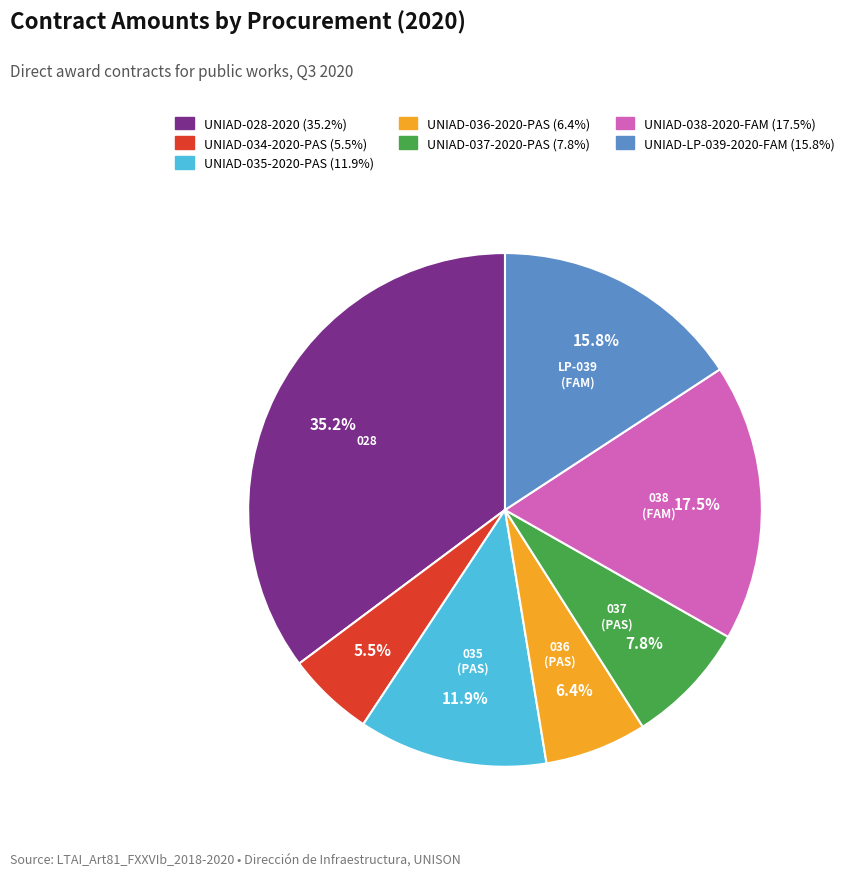

Which slice is the smallest?

UNIAD-034-2020-PAS